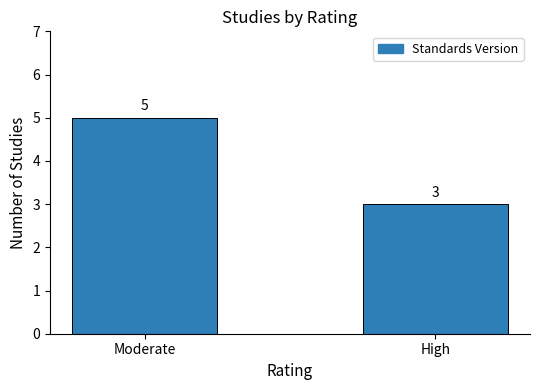

List the labels in order of value, smallest first.

High, Moderate